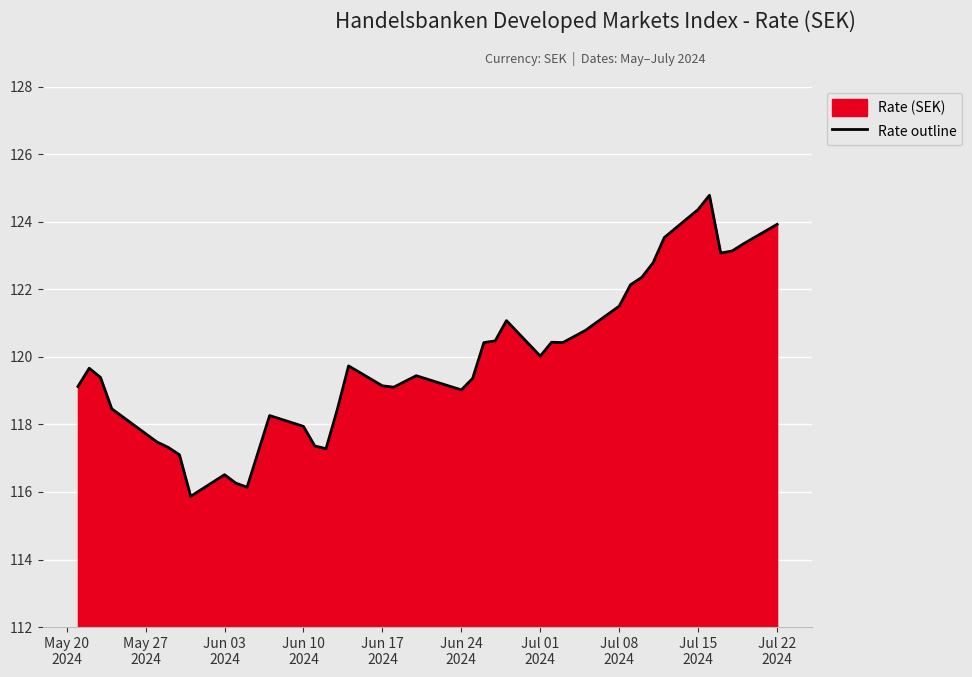

What is the greatest value displayed?

124.8